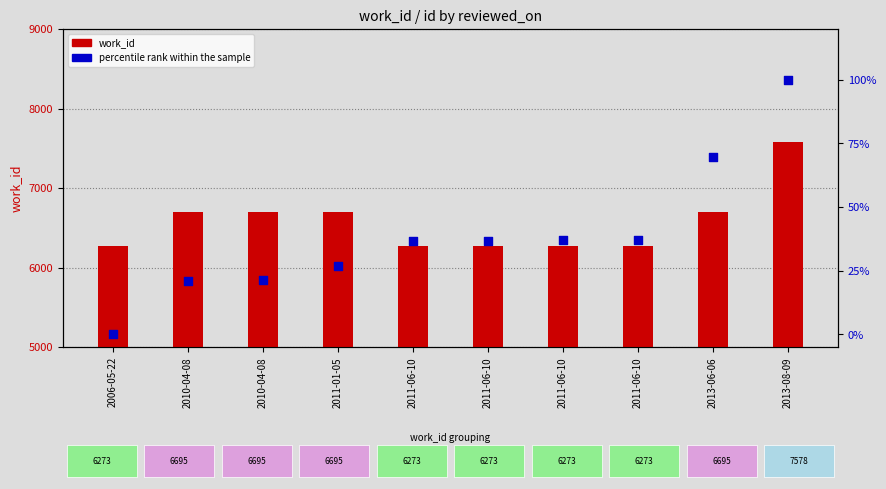

Which series has the largest Y range (max minus min)?

work_id